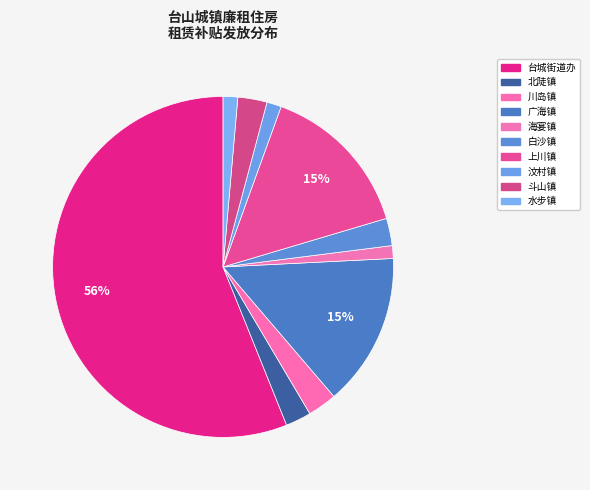

Count the number of slices in the pie.

10